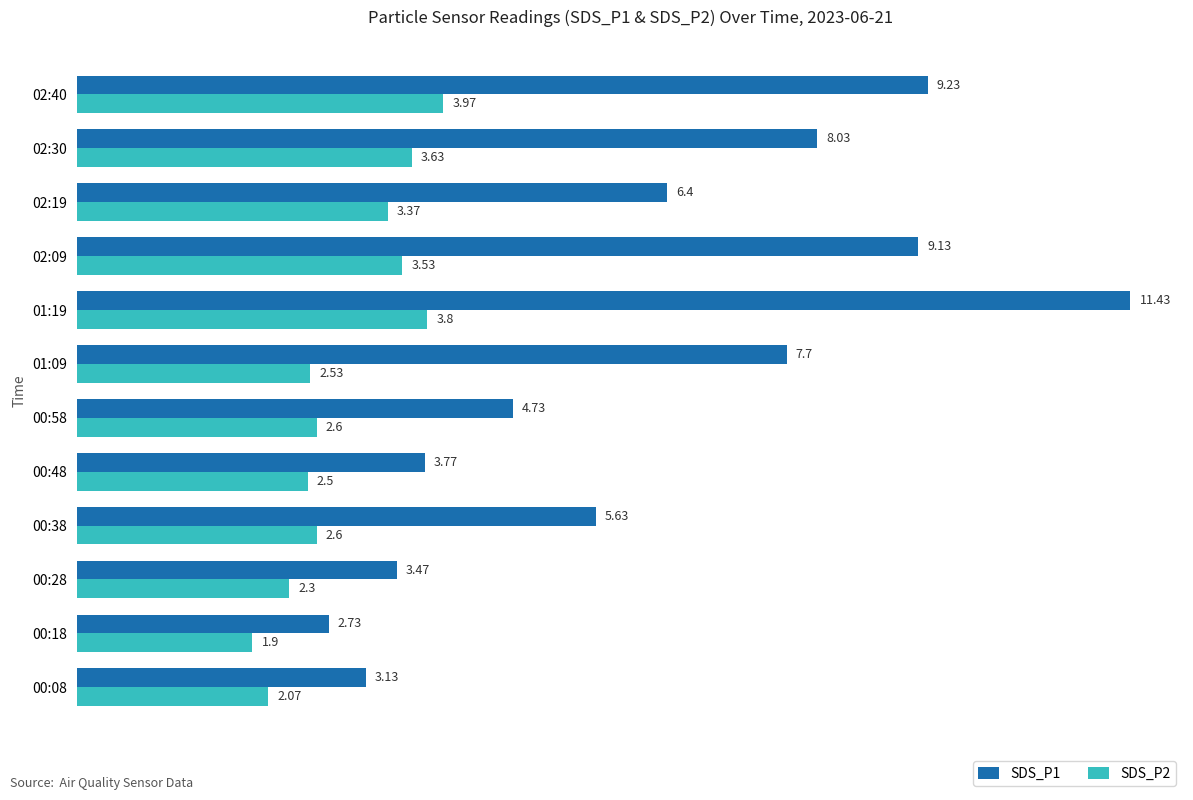

At which label does SDS_P2 reach its peak?

02:40